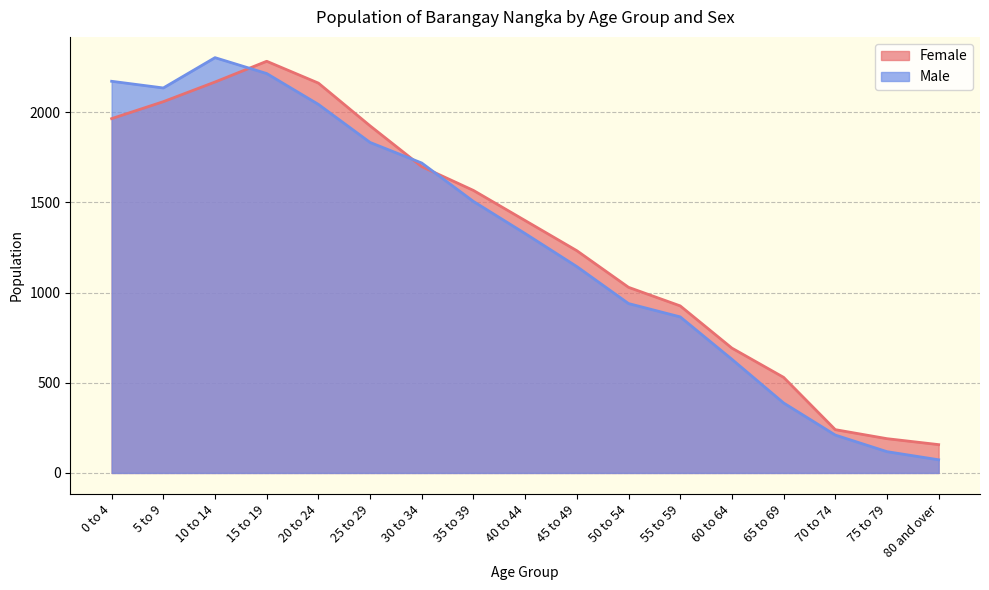

How many interior local peaks does the Female series have?

1